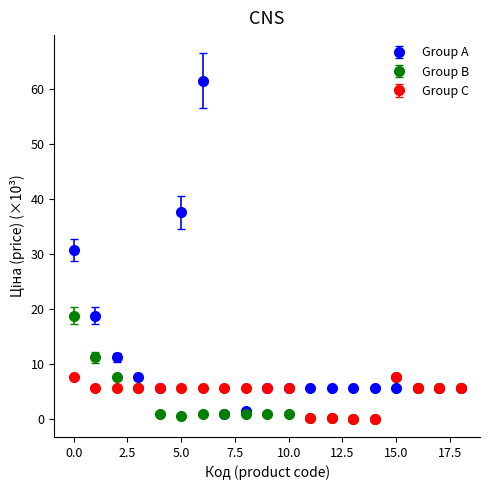

Which series has the widest spread of values?

Group A